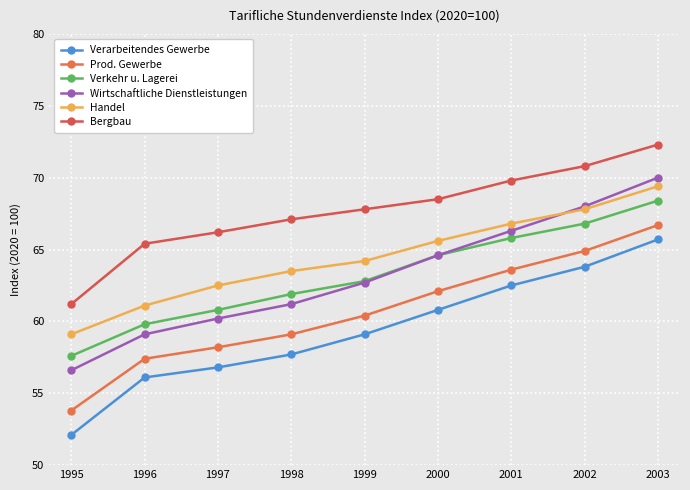

Is this an area chart (filled region under the line)?

No